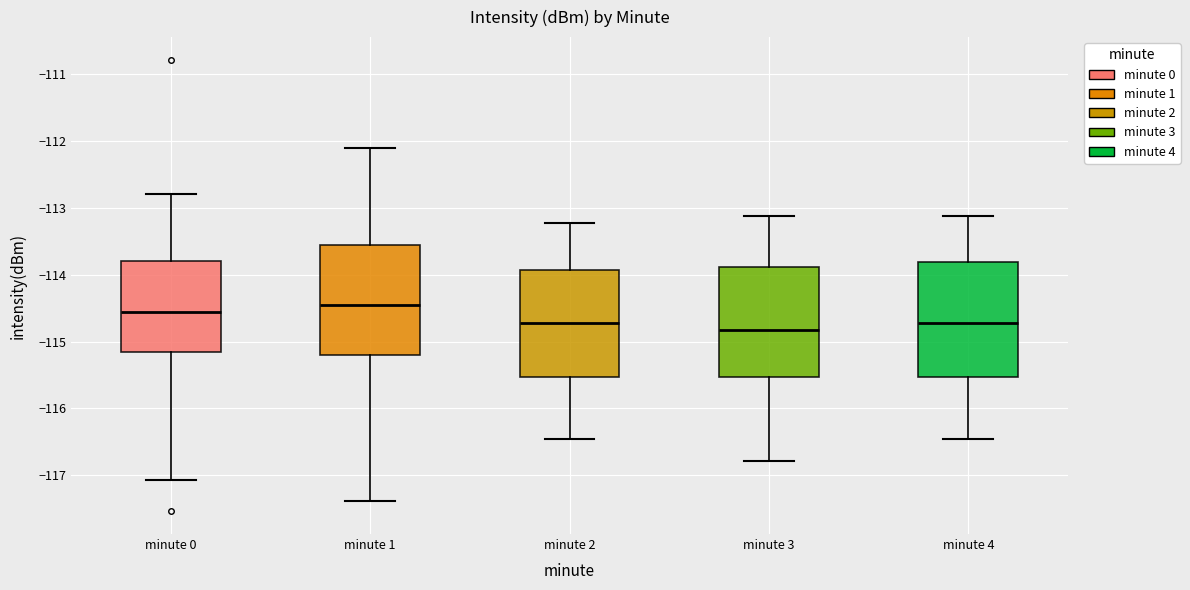

Where does the lower whisker of the box for minute 0 end on the y-axis? The values are not printed on the chart, so give them approximately, as read against the axis.

-117.1